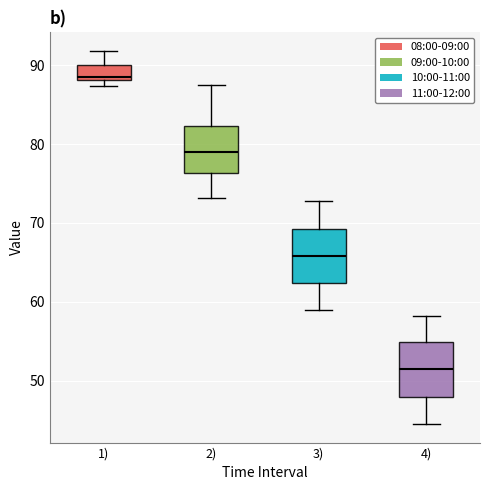

Where is the upper edge of the box for 2) on the y-axis? The values are not printed on the chart, so give them approximately, as read against the axis.

82